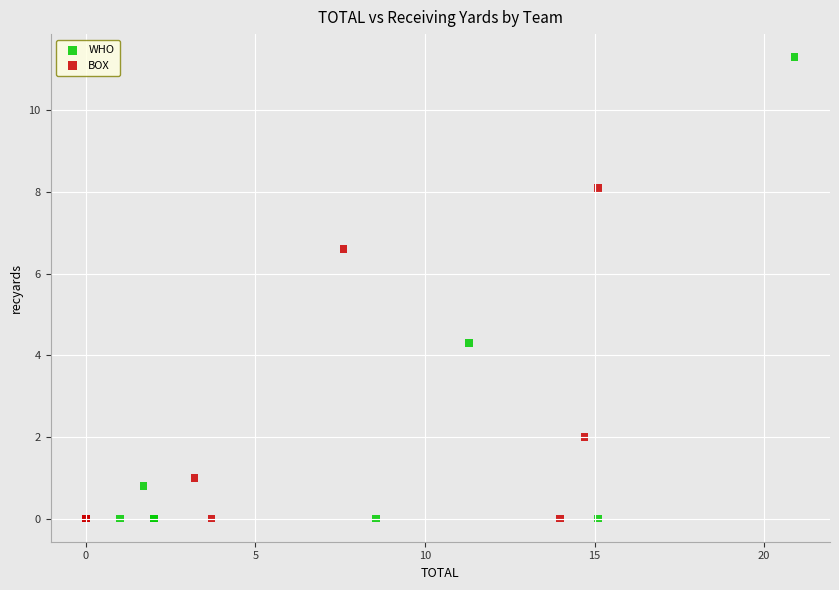

Which series has the widest spread of Y values?

WHO